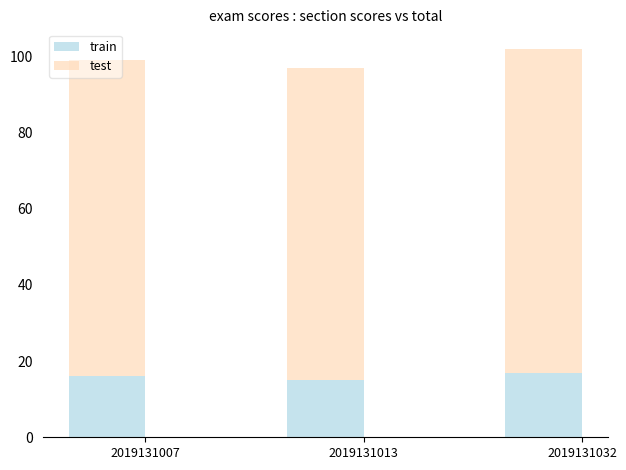

Which category has the lowest value in the train series?

2019131013